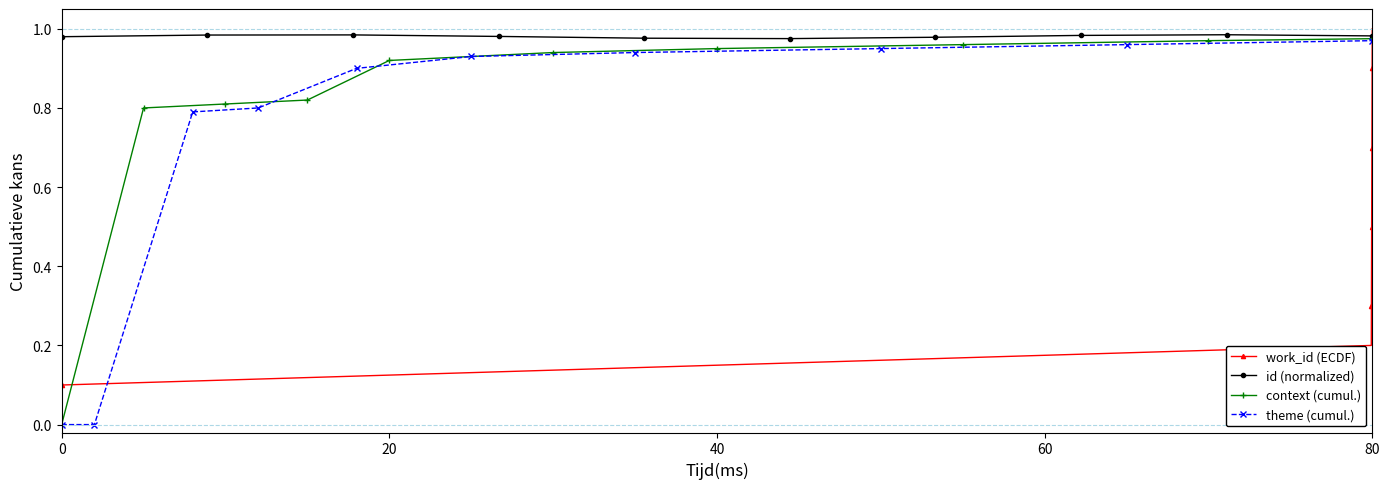

True or false: work_id (ECDF) has more than 1 points higher than both neighbors.

False